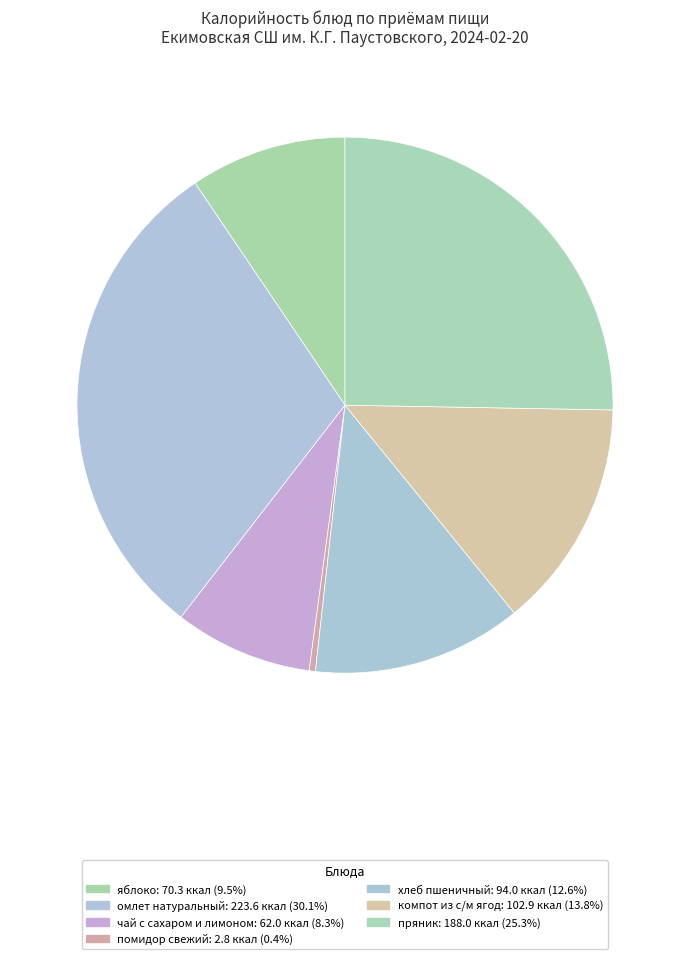

True or false: омлет натуральный accounts for 22% of the total.

False